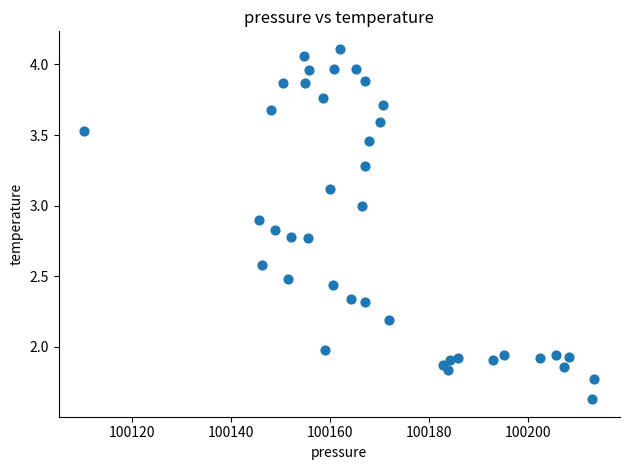

What is the range of X values (max minus min)?

103.2